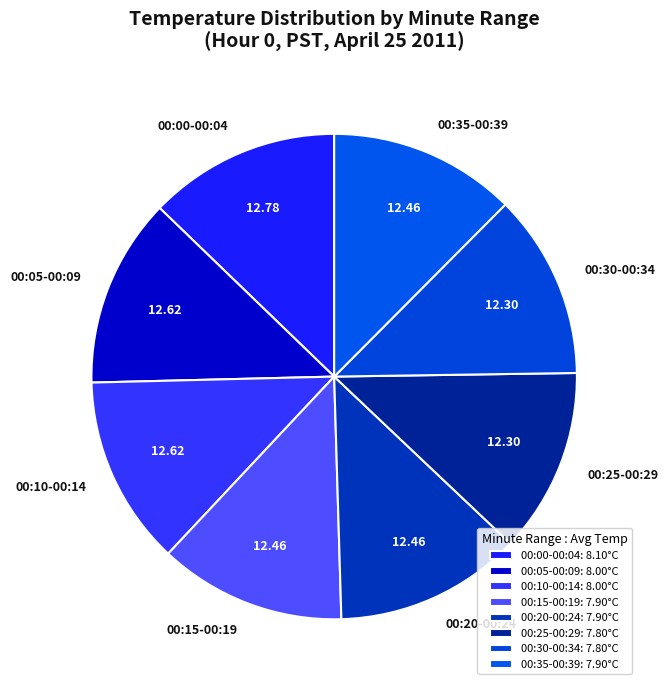

How many slices are in this pie chart?

8